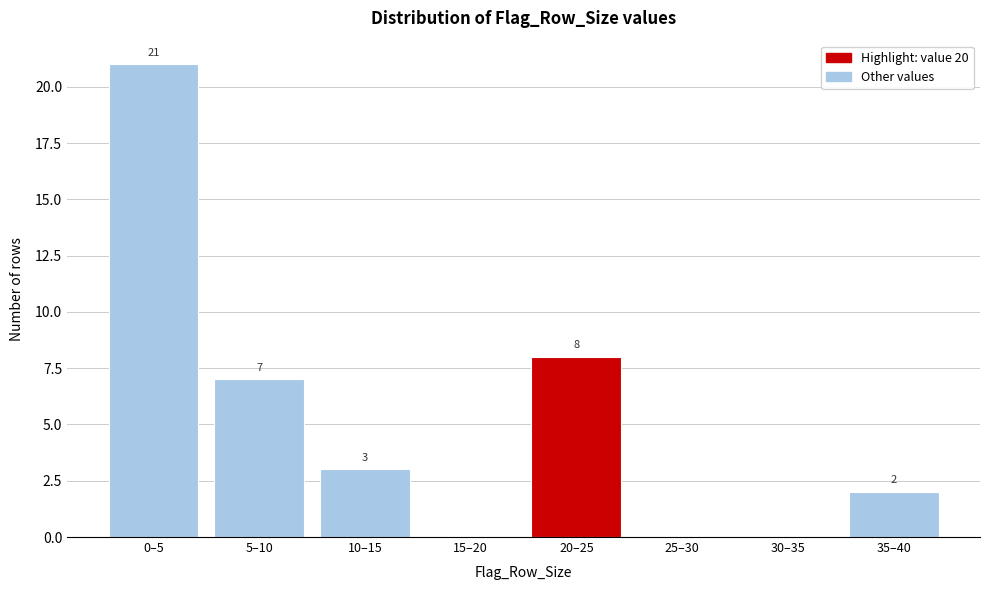

Reading left to right, transcribe all the data shown in this chart.

0–5=21	5–10=7	10–15=3	15–20=0	20–25=8	25–30=0	30–35=0	35–40=2